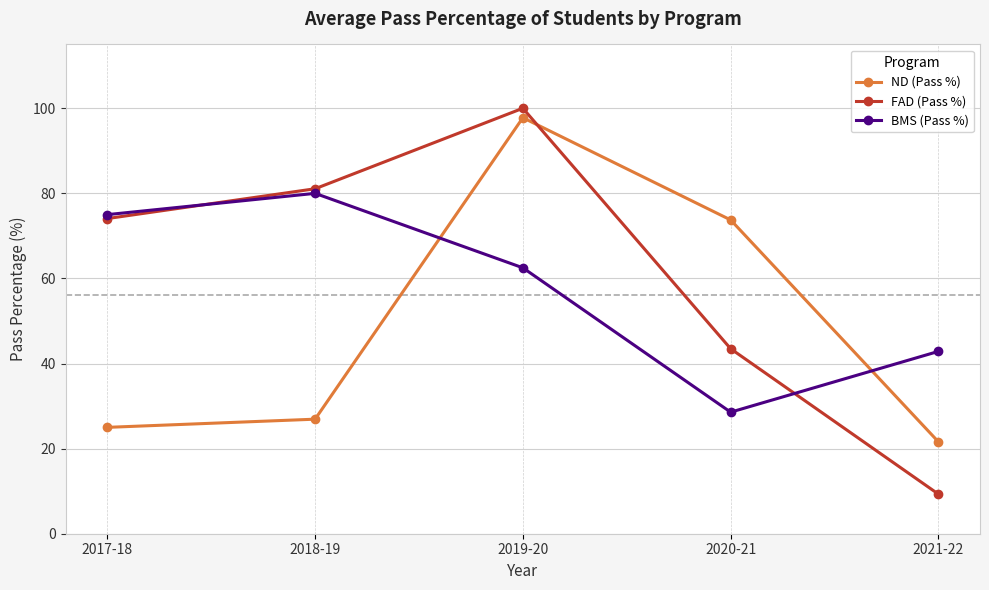

At 2018-19, list the series in order from largest to smallest.

FAD (Pass %), BMS (Pass %), ND (Pass %)